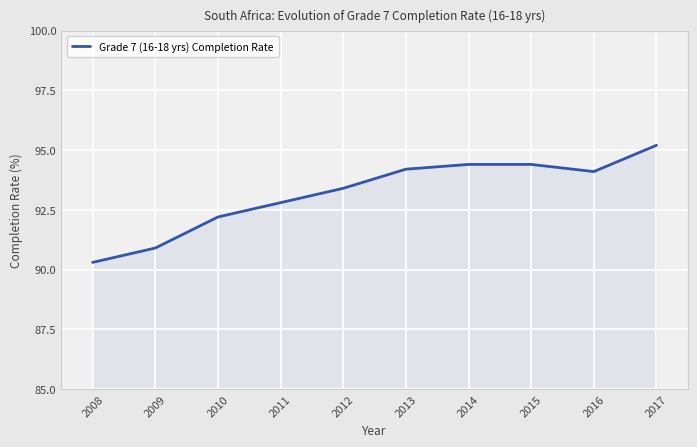

What is the greatest value displayed?

95.2